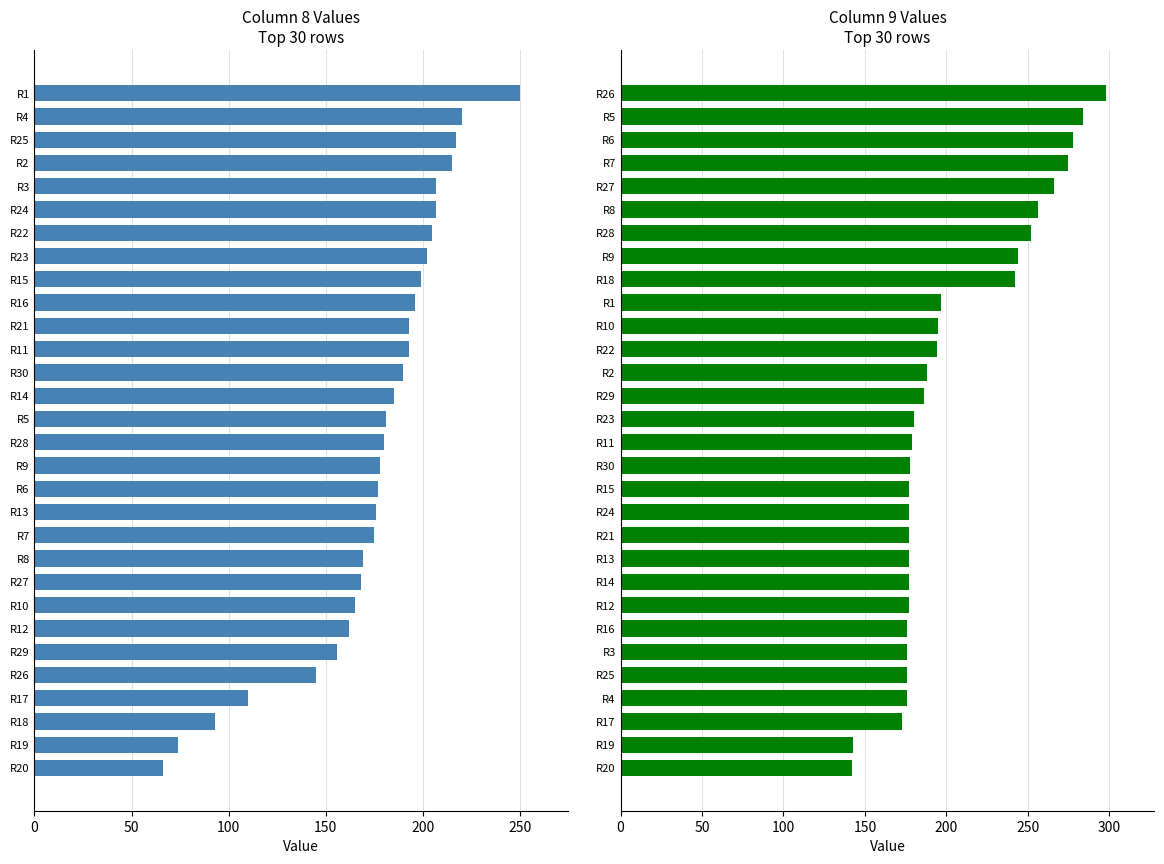

How many values in the col_8 series exceed 181?

14